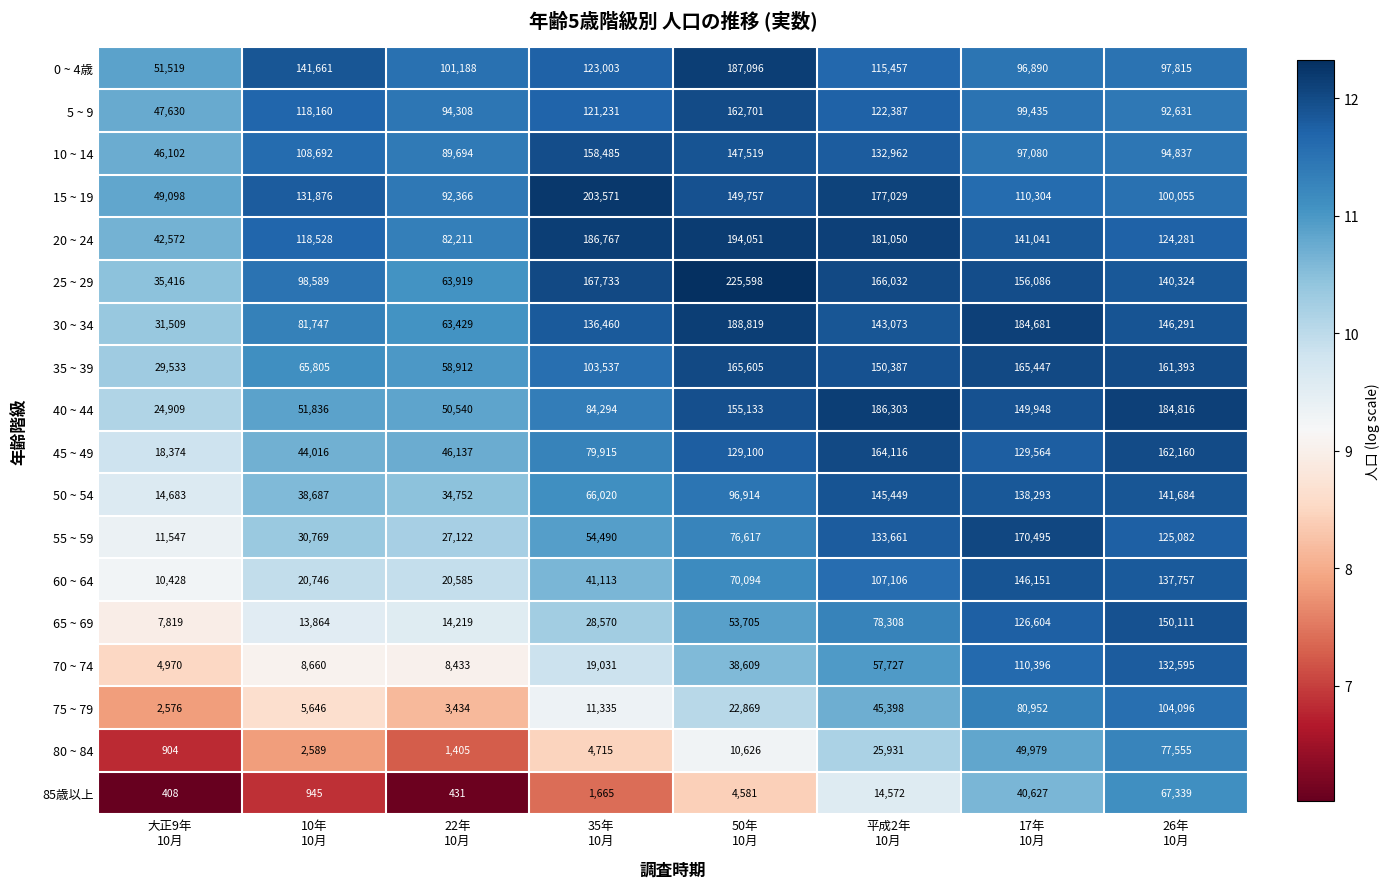

Which series has the largest range (max minus min)?

25 ~ 29